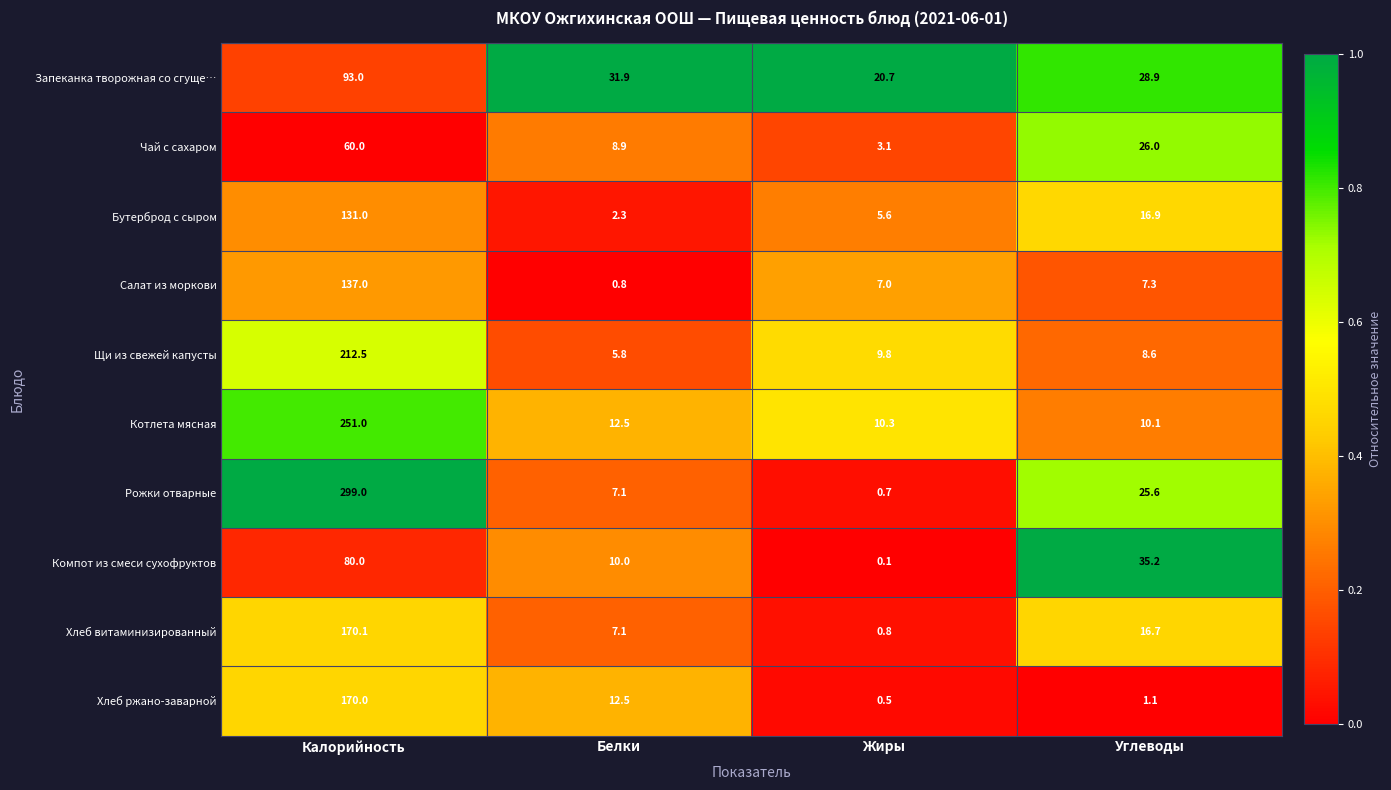

What is the difference between the Бутерброд с сыром values at Калорийность and Углеводы?

114.1